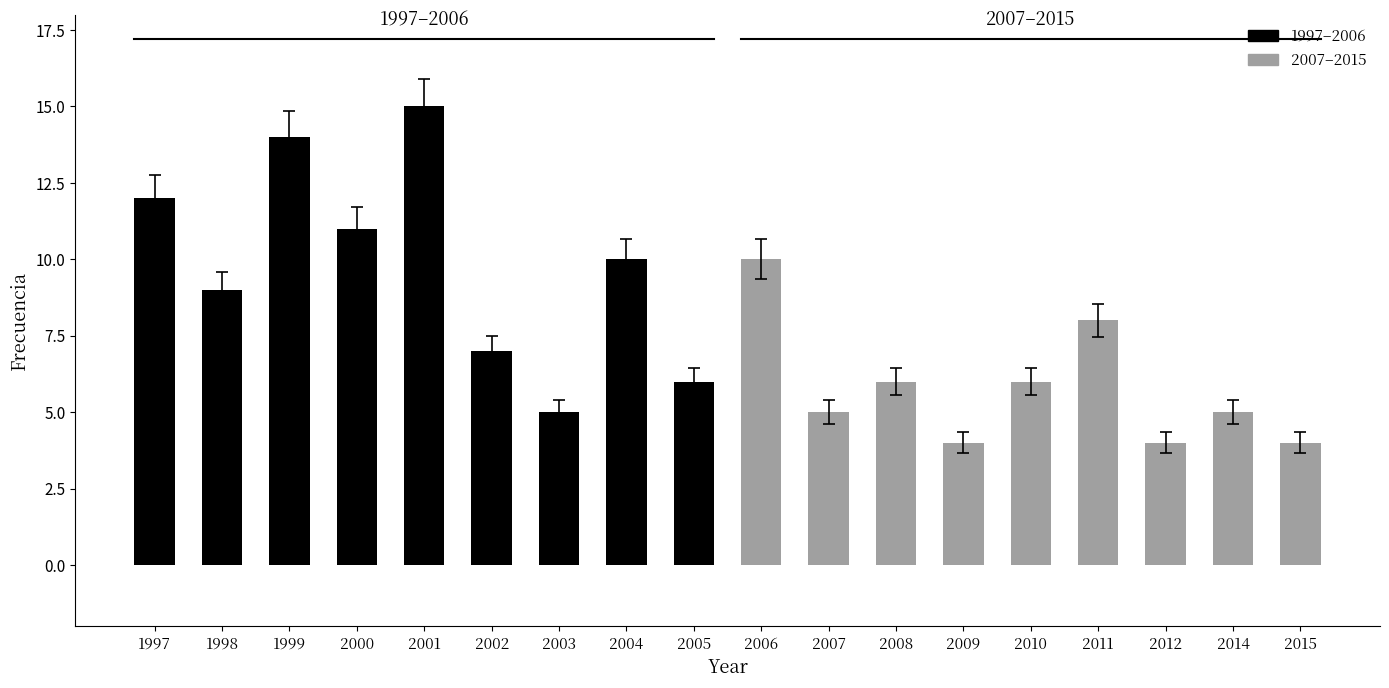

What is the average value?

8